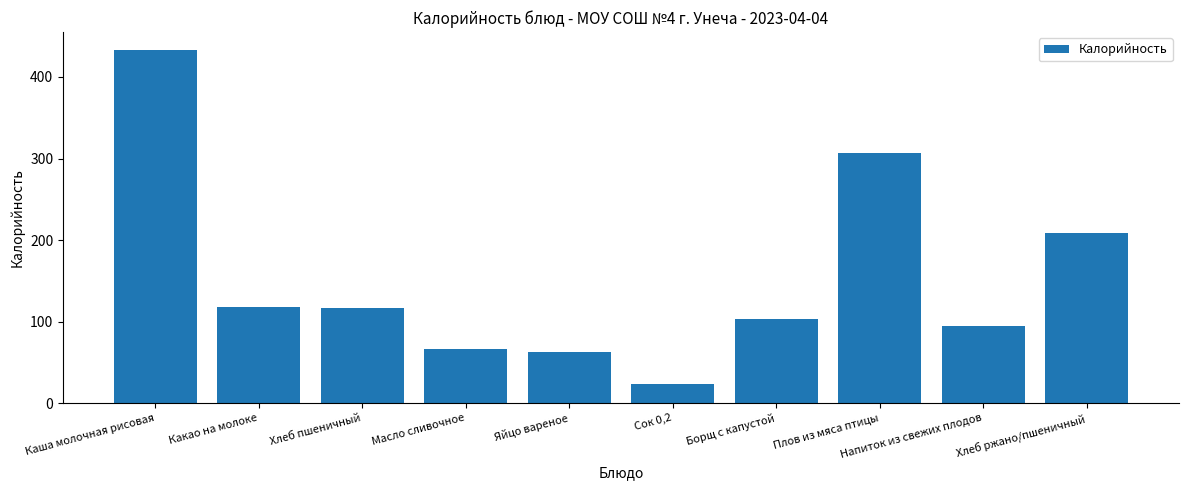

Does the chart contain stacked bars?

No